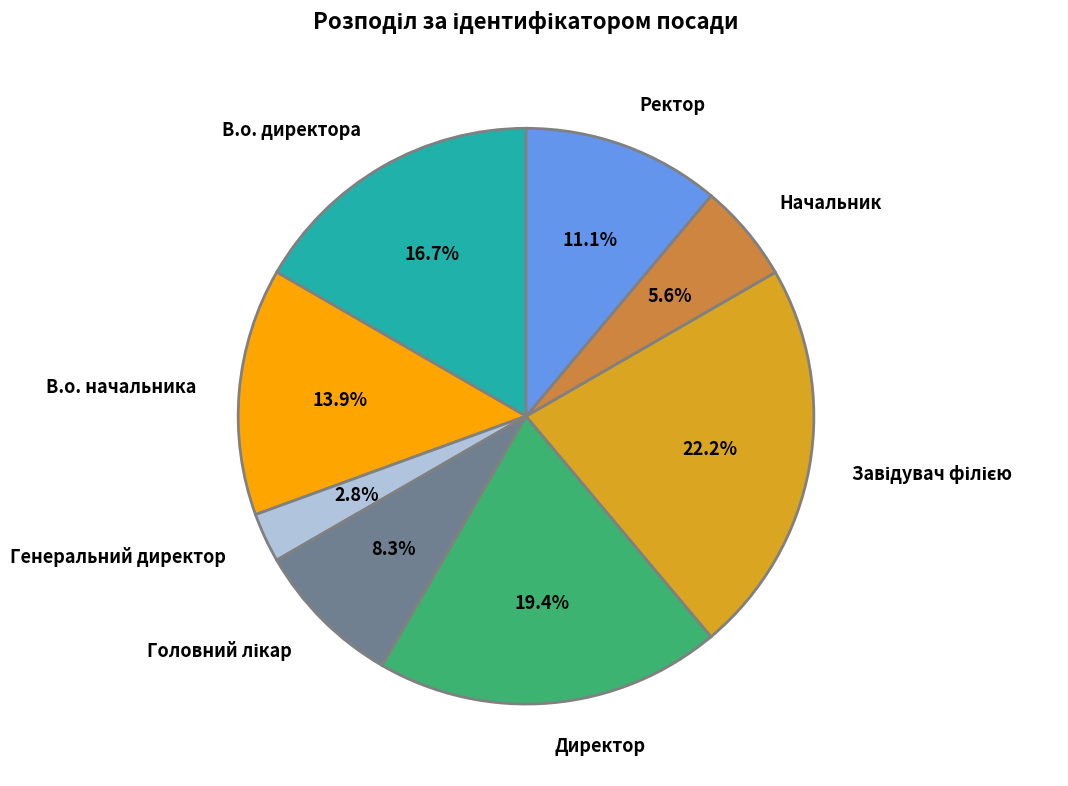

Approximately how many times larger is the value at В.о. директора compared to В.о. начальника?

1.2